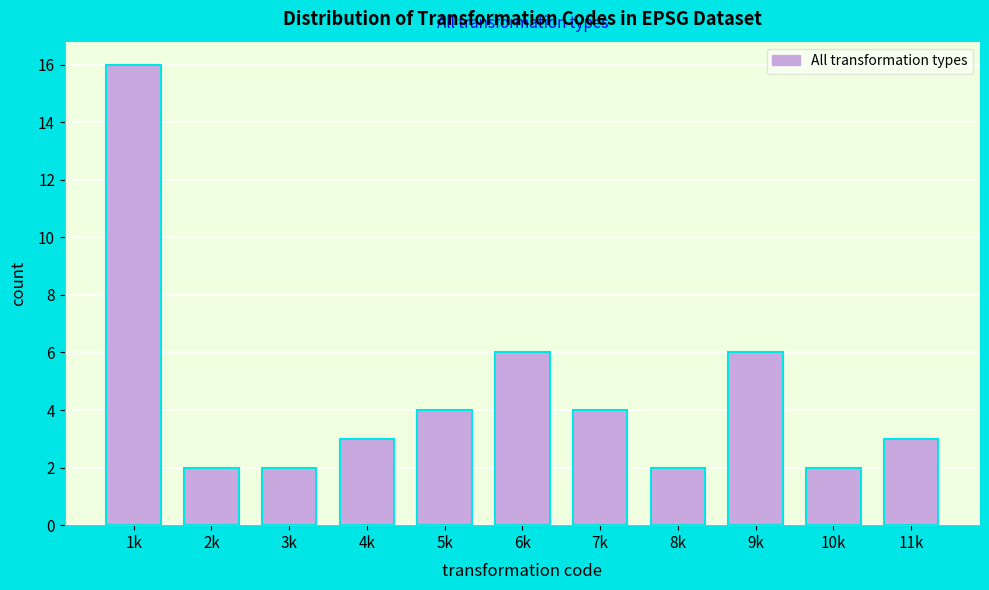

Reading left to right, what are all the values shown in this chart?

16	2	2	3	4	6	4	2	6	2	3